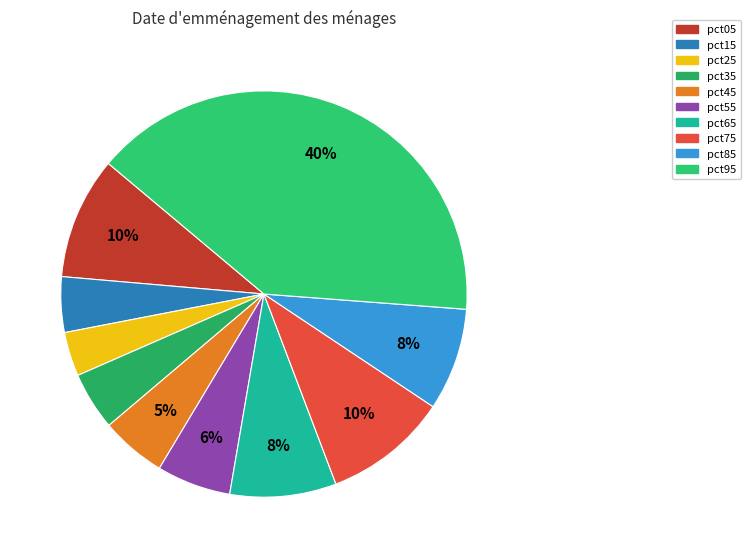

Is the sum of pct55 and pct15 greater than half?

No